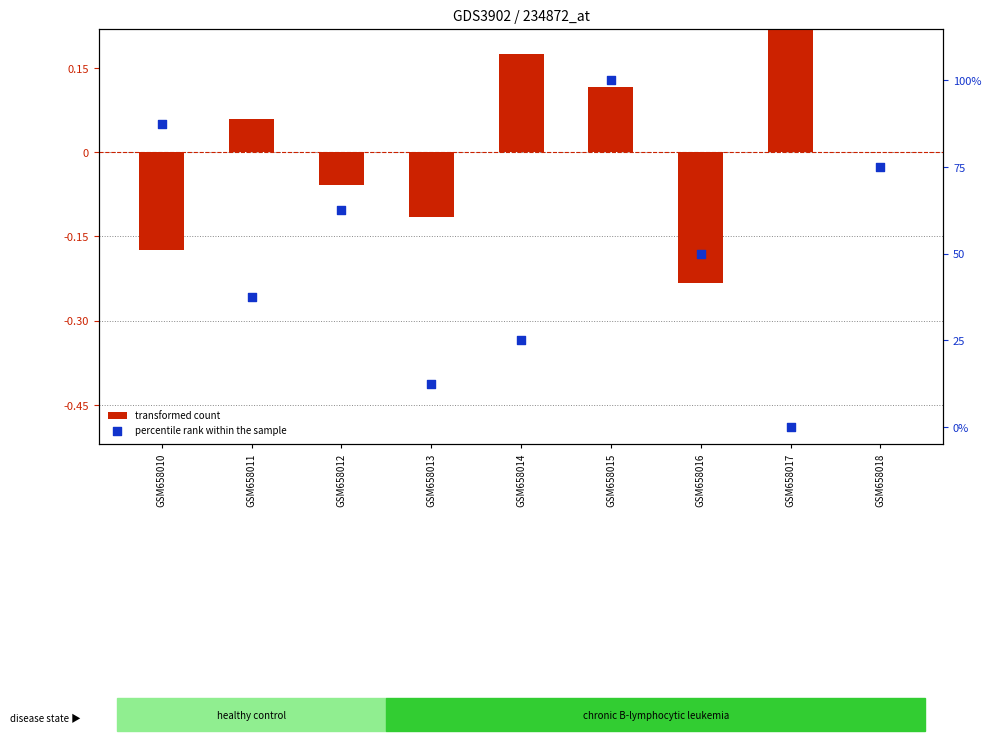

Which series has the widest spread of Y values?

percentile rank within the sample